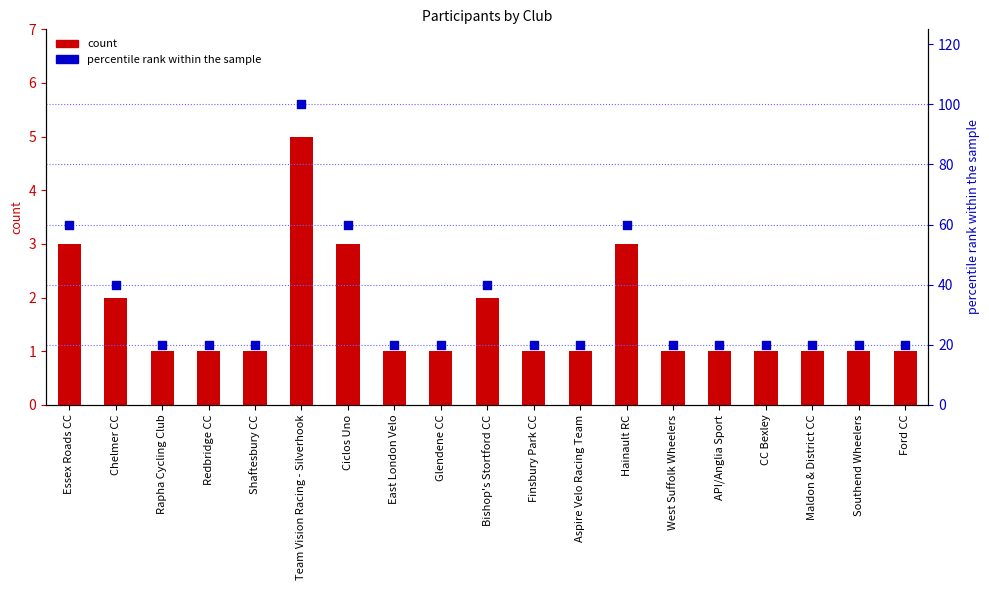

At which category is the sum across all series the highest?

Team Vision Racing - Silverhook